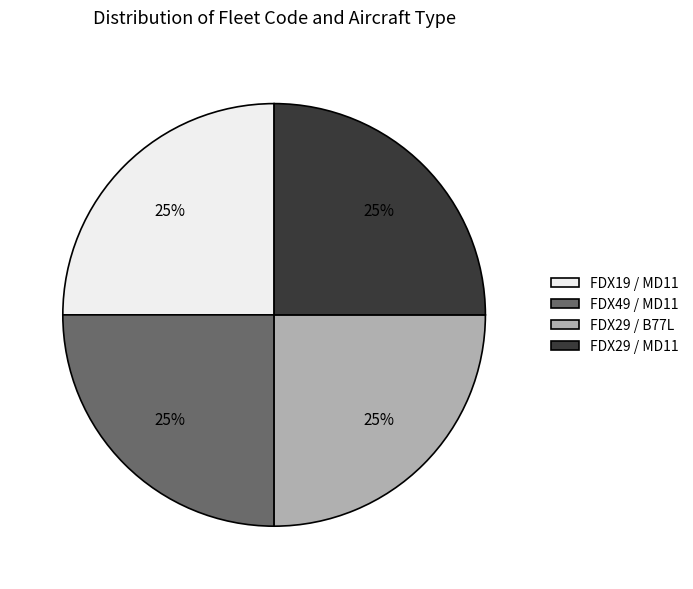

To the nearest percent, what portion does FDX19 / MD11 represent?

25%